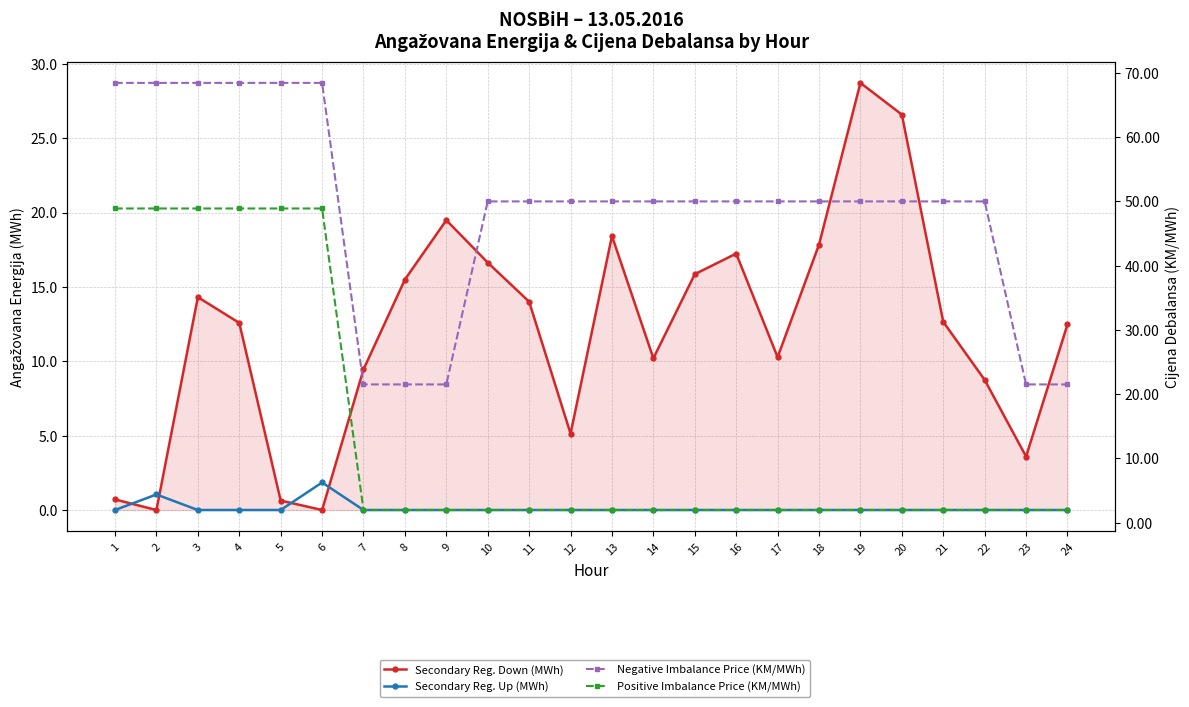

What are all the series names shown in the legend?

Secondary Reg. Down (MWh), Secondary Reg. Up (MWh), Negative Imbalance Price (KM/MWh), Positive Imbalance Price (KM/MWh)